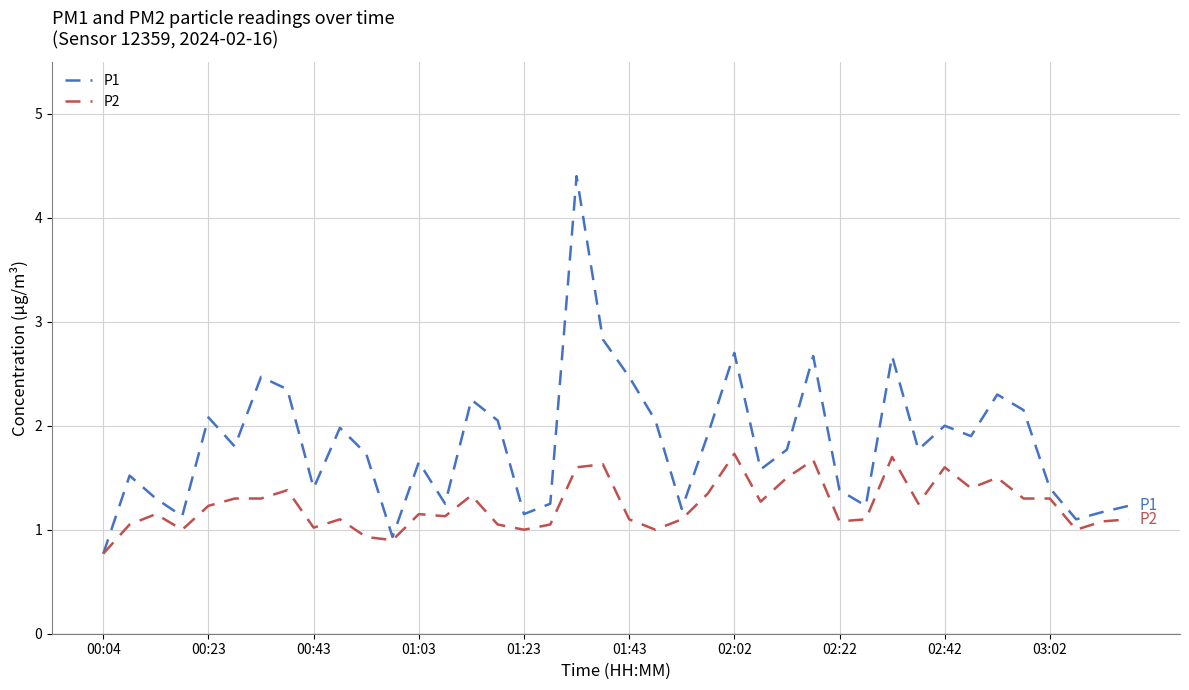

Rank the series by their average value, from lowest to highest.

P2, P1